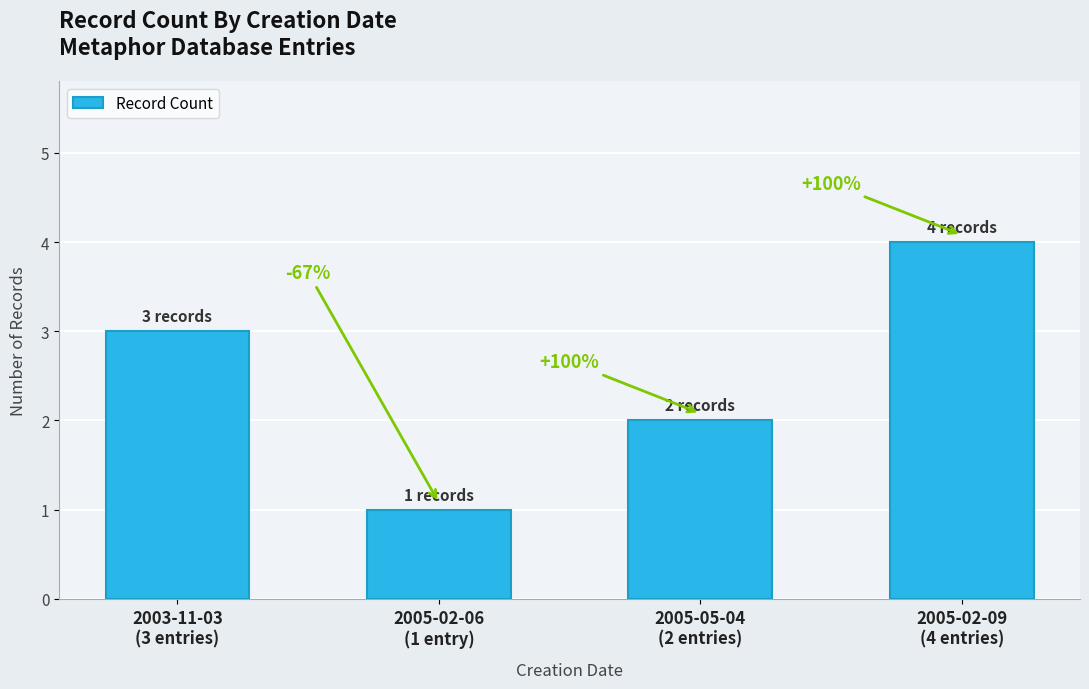

List the labels in order of value, largest first.

2005-02-09
(4 entries), 2003-11-03
(3 entries), 2005-05-04
(2 entries), 2005-02-06
(1 entry)